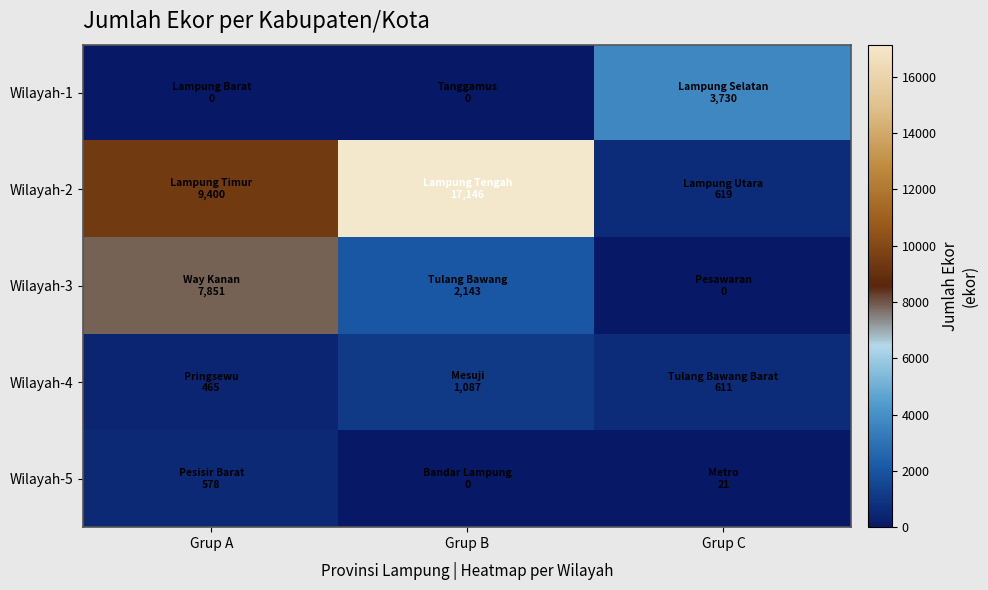

What is the maximum value shown in the chart?

17146